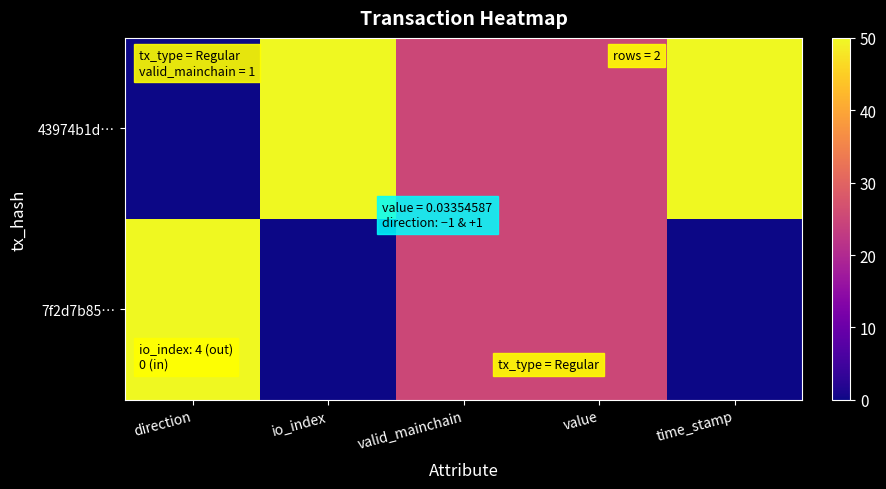

Which series has the largest total across all categories?

43974b1d…